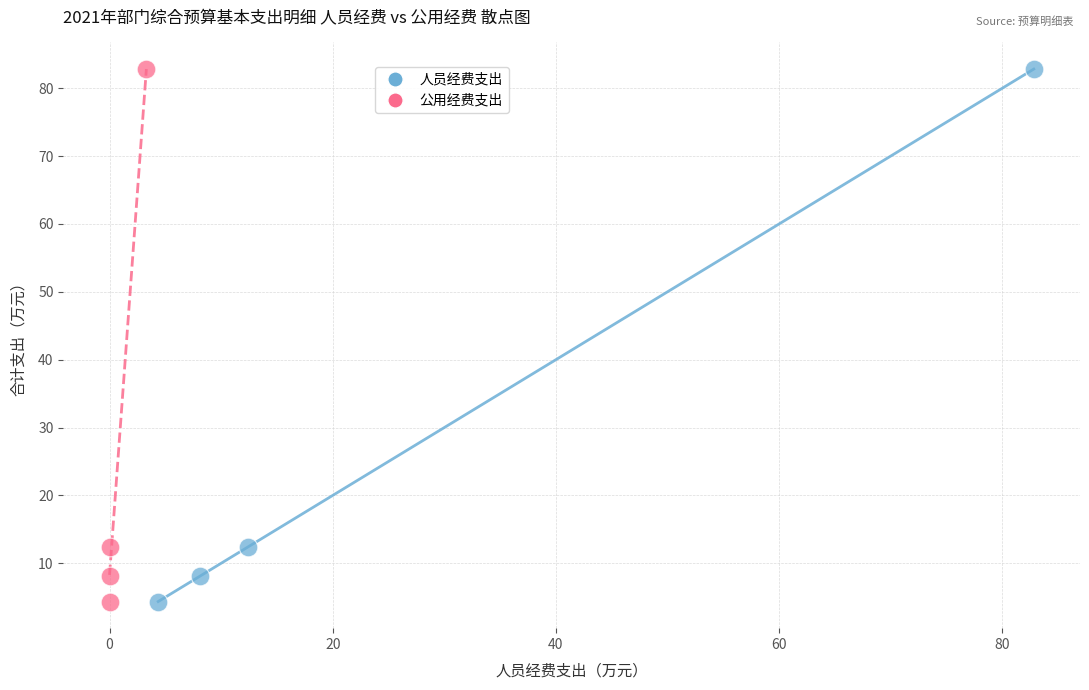

What are all the series names shown in the legend?

人员经费支出, 公用经费支出